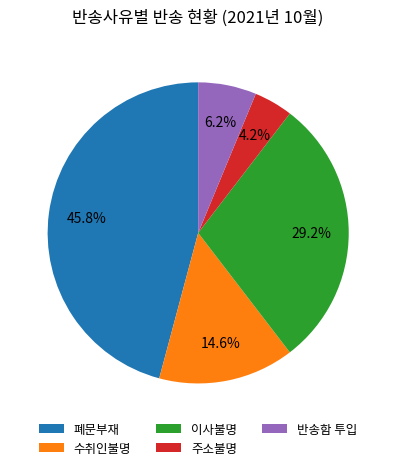

To the nearest percent, what is the difference between the 수취인불명 and 주소불명 slice percentages?

10%